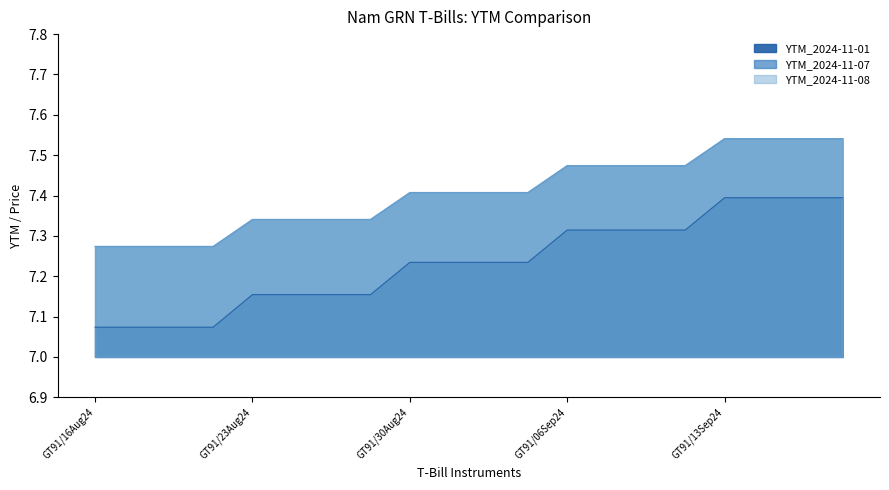

What are all the series names shown in the legend?

YTM_2024-11-01, YTM_2024-11-07, YTM_2024-11-08